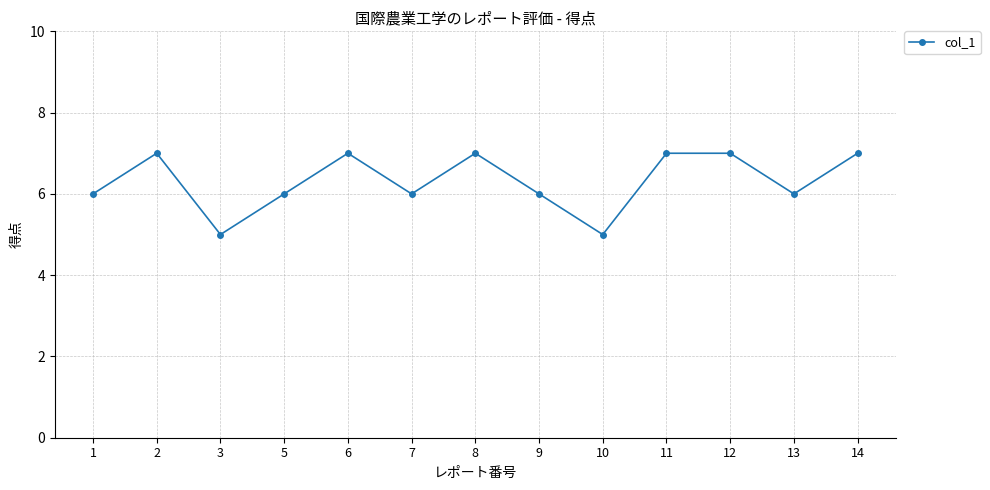

What is the smallest value displayed?

5